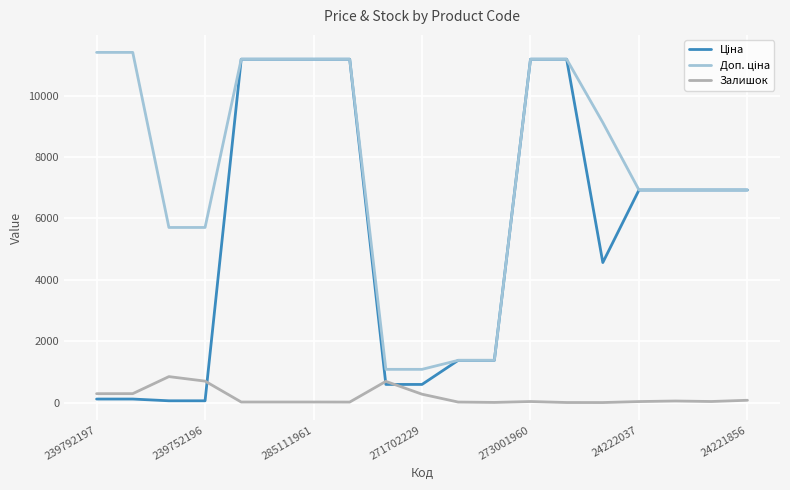

What is the maximum value shown in the chart?

11410.0